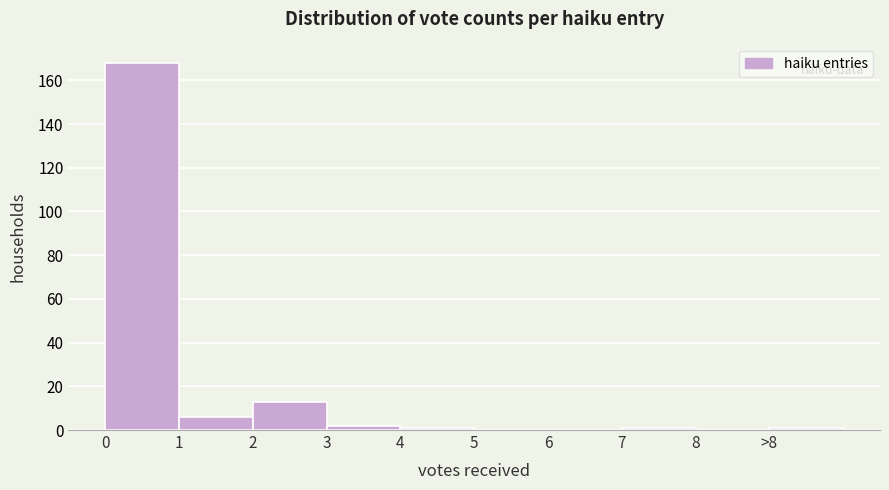

Reading right to left, what are all the values shown in this chart?

>8=1	8=0	7=1	6=0	5=0	4=1	3=2	2=13	1=6	0=168